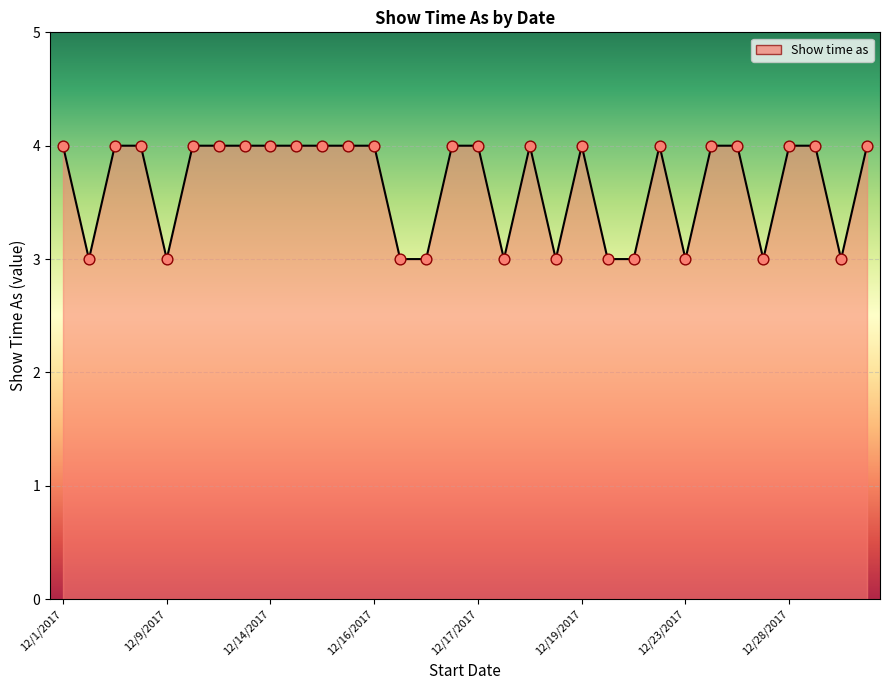

What is the maximum value shown in the chart?

4